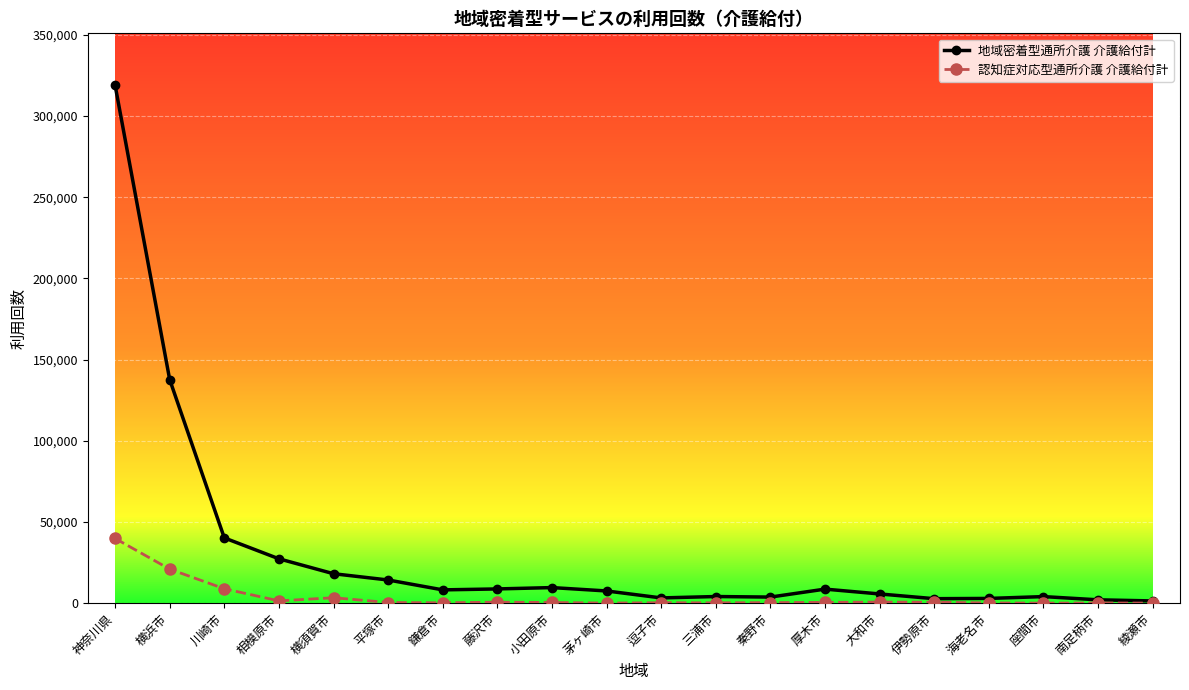

At which category is the sum across all series the highest?

神奈川県